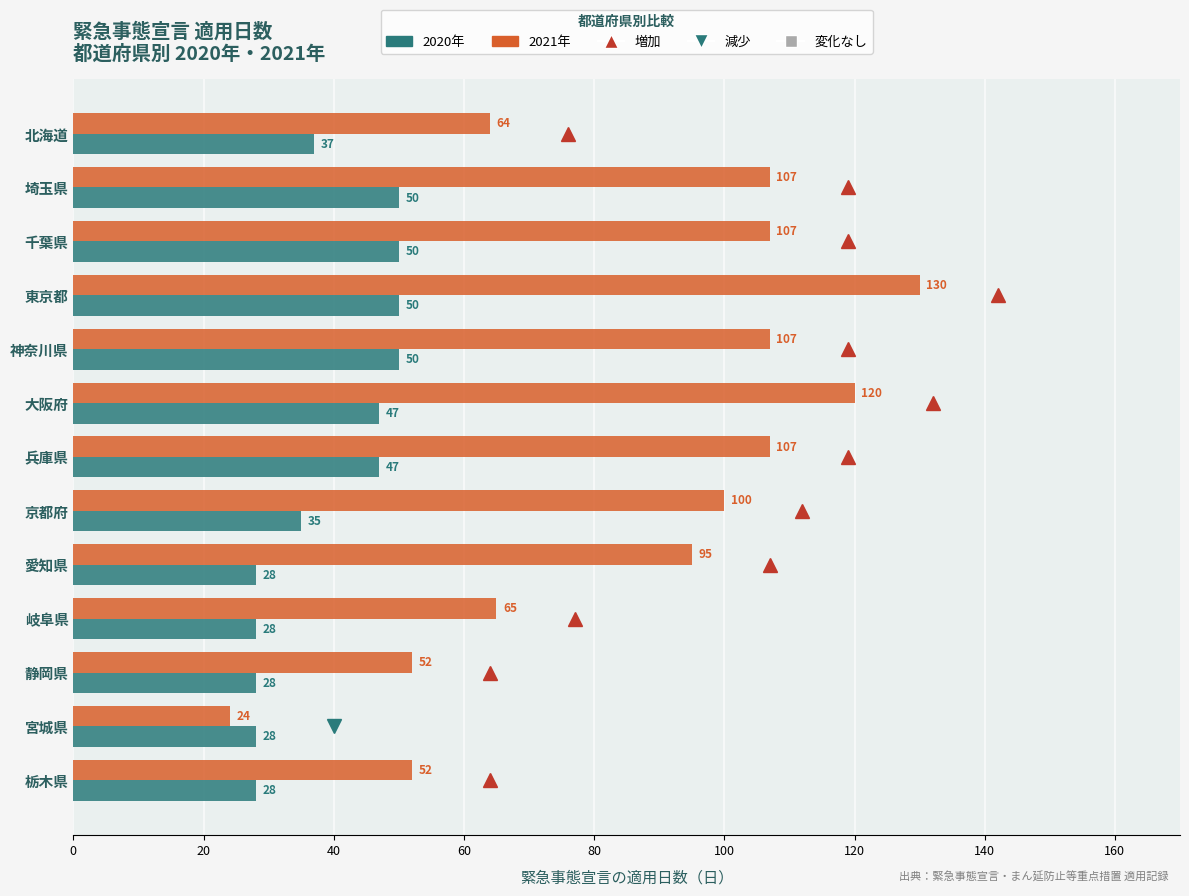

Read the 2021年 value at 大阪府, to the nearest 50.

100